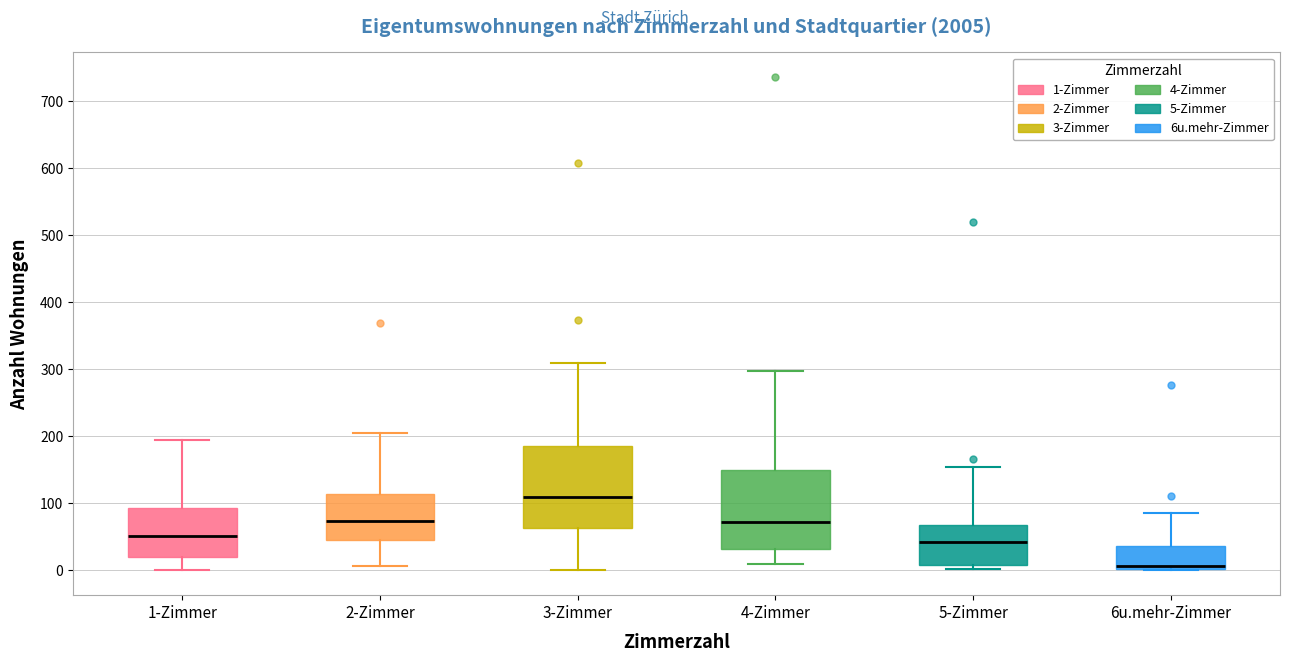

Reading left to right, transcribe this box plot: for each box, give where its median line is, the range the box spans, and where its two whiskers end, as read against the y-axis. The values are not printed on the chart, so give them approximately, as read against the axis.

1-Zimmer: median 50, box 20 to 90, whiskers 0 to 200
2-Zimmer: median 70, box 50 to 110, whiskers 10 to 210
3-Zimmer: median 110, box 60 to 190, whiskers 0 to 310
4-Zimmer: median 70, box 30 to 150, whiskers 10 to 300
5-Zimmer: median 40, box 10 to 70, whiskers 0 to 150
6u.mehr-Zimmer: median 10, box 0 to 40, whiskers 0 to 90